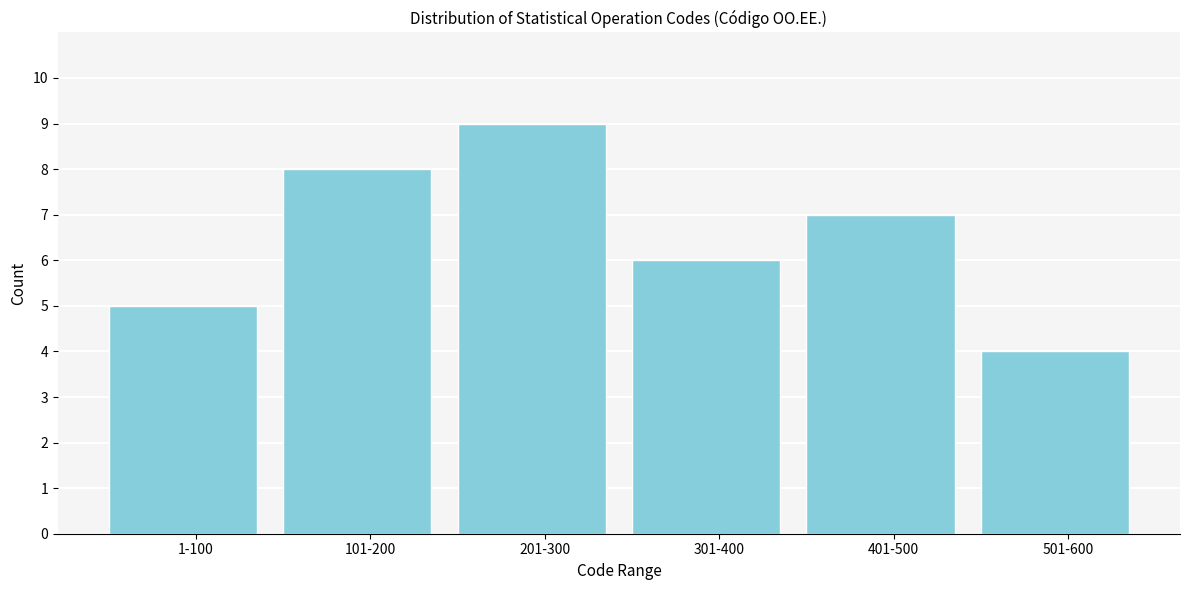

Reading left to right, what are all the values shown in this chart?

1-100=5	101-200=8	201-300=9	301-400=6	401-500=7	501-600=4